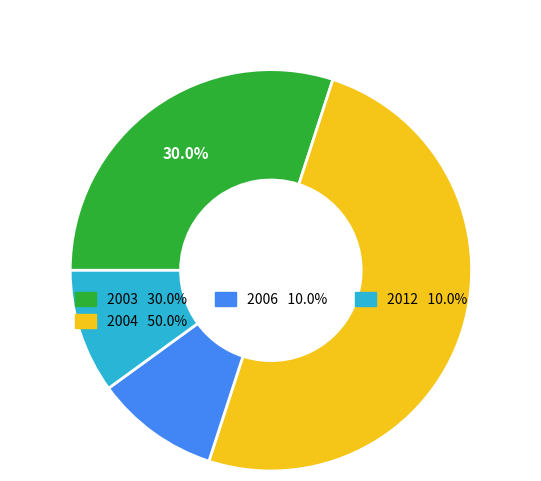

How many slices are in this pie chart?

4